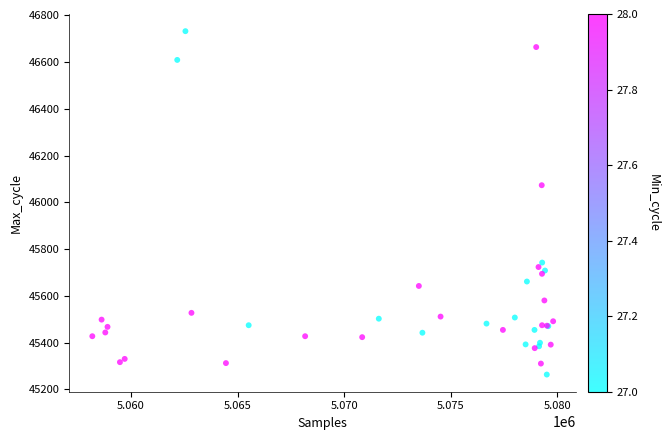

What Y value in the scatter plot is closest to 45997?

46073